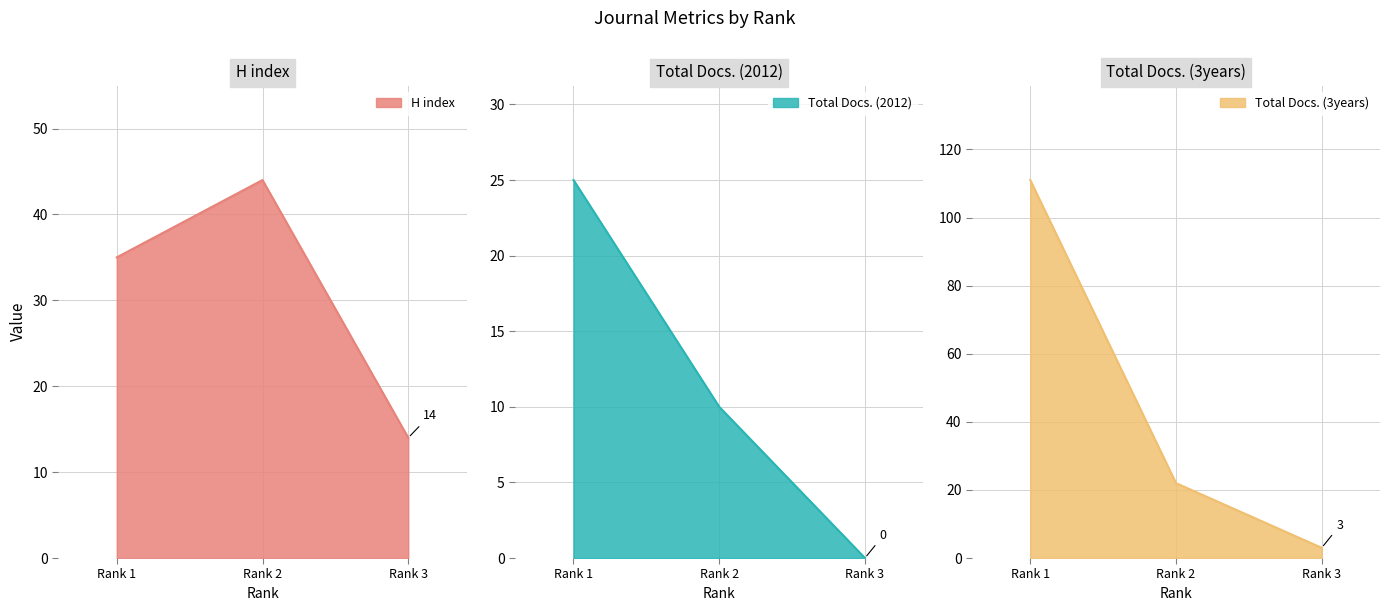

Which label corresponds to the largest value in the chart?

Rank 1